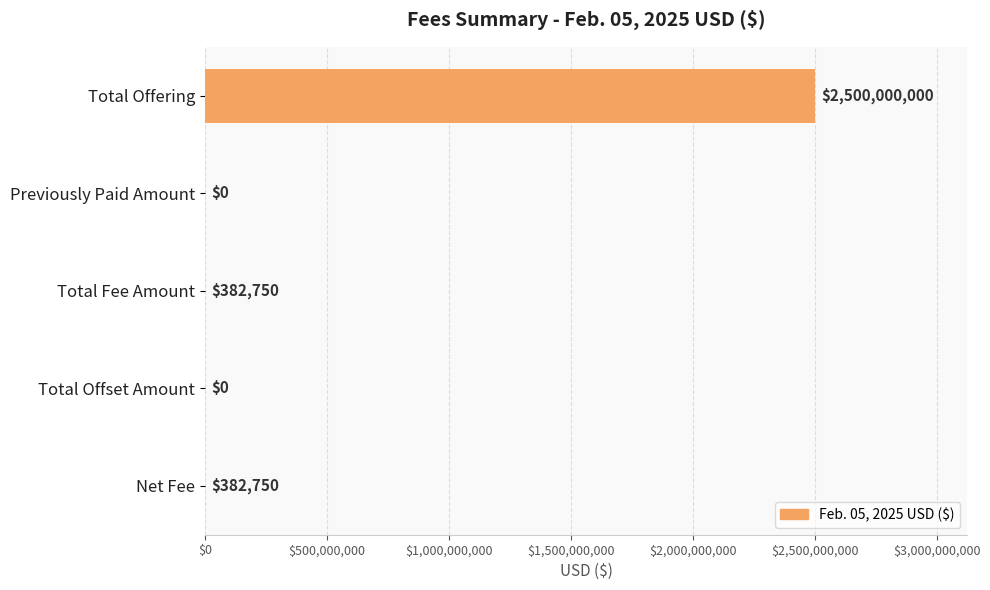

What is the change in value from Total Offering to Previously Paid Amount?

-2500000000